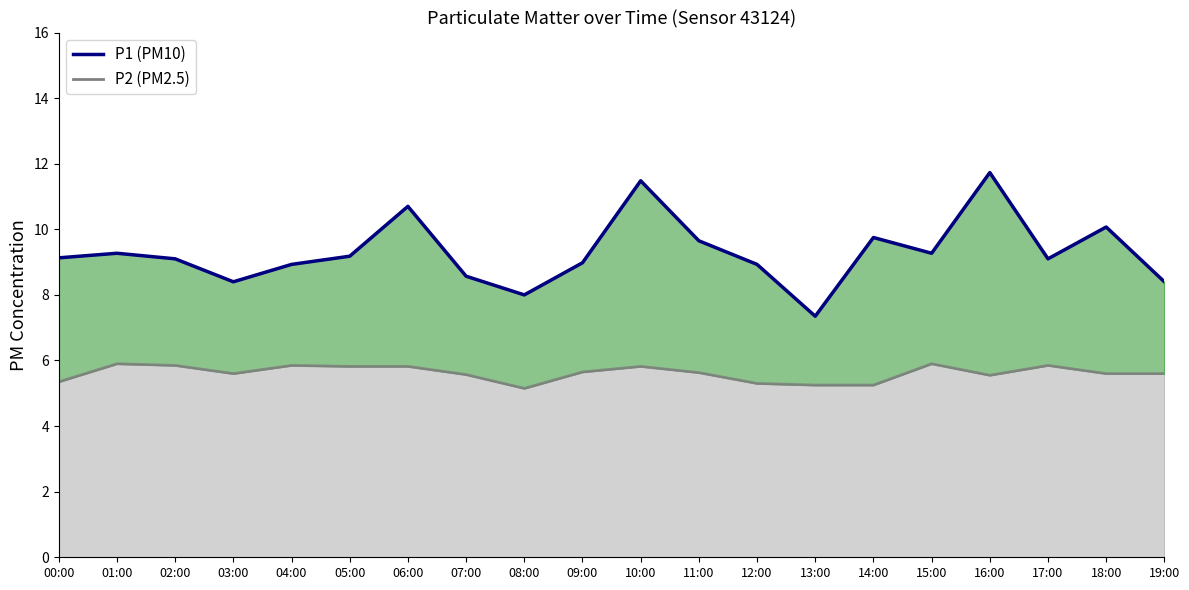

Which series has the largest range (max minus min)?

P1